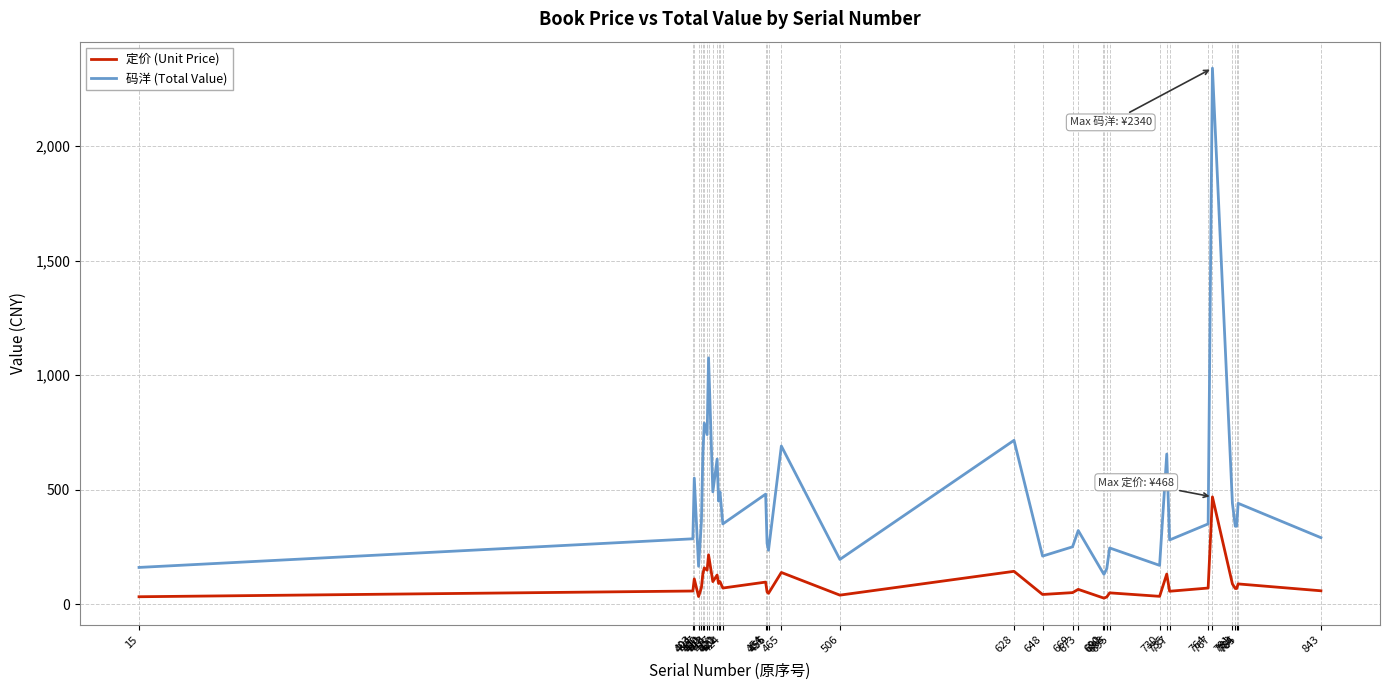

What is the minimum value for 码洋 (Total Value)?

130.0